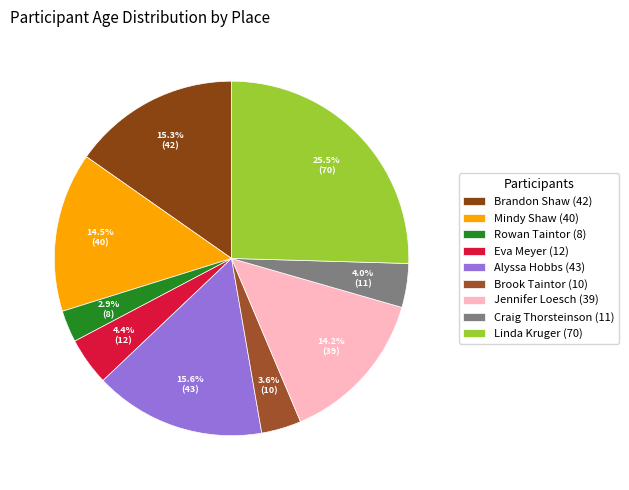

Do Alyssa Hobbs (43) and Craig Thorsteinson (11) together represent more than half of the pie?

No